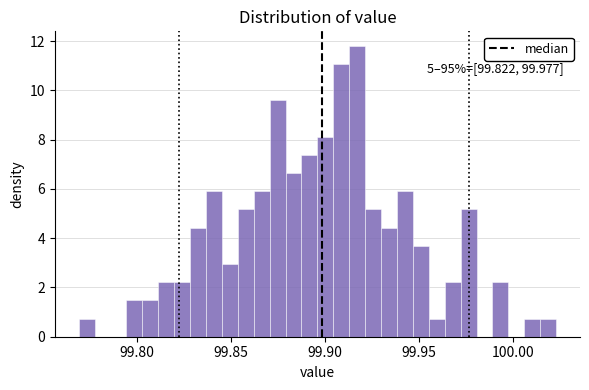

Around what value on the x-axis is the tallest bar? Give the approximate position of its centre, as read against the axis.

99.915